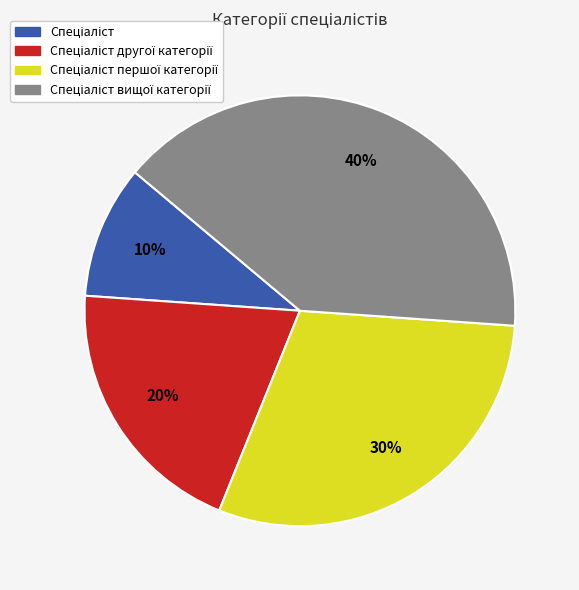

Is there a majority slice in this chart?

No